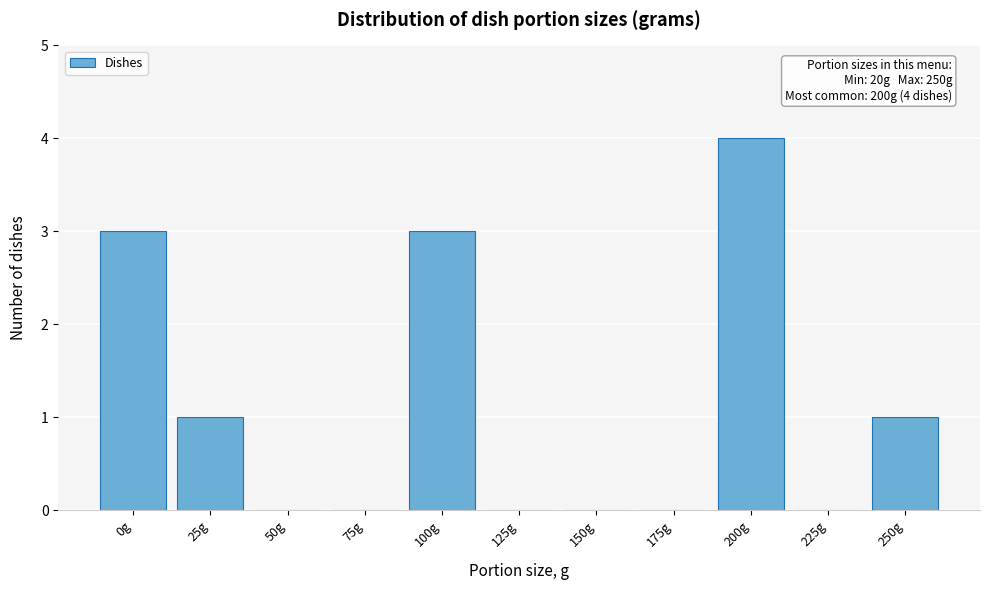

Reading left to right, transcribe all the data shown in this chart.

0g=3	25g=1	50g=0	75g=0	100g=3	125g=0	150g=0	175g=0	200g=4	225g=0	250g=1